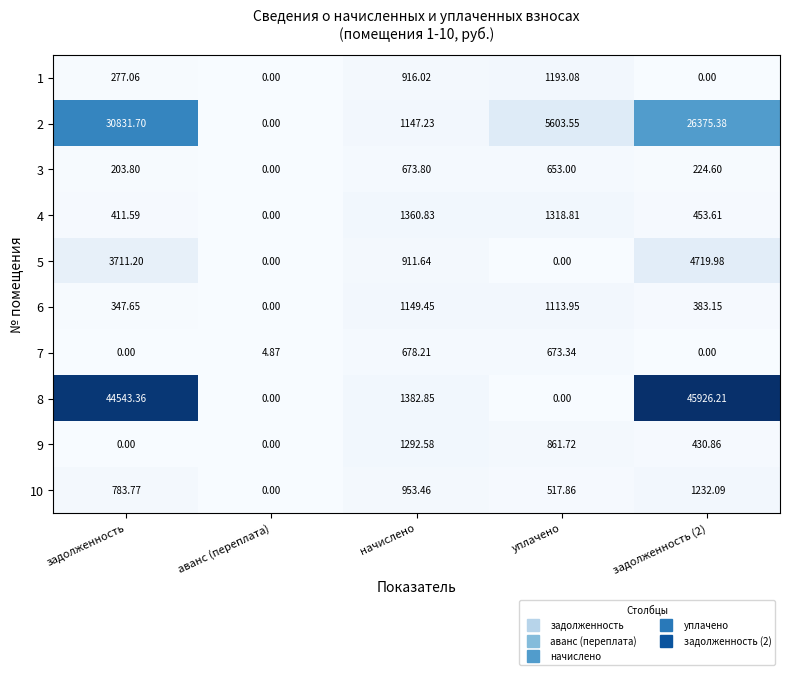

Where is 5 nearest to the value 2359?

задолженность